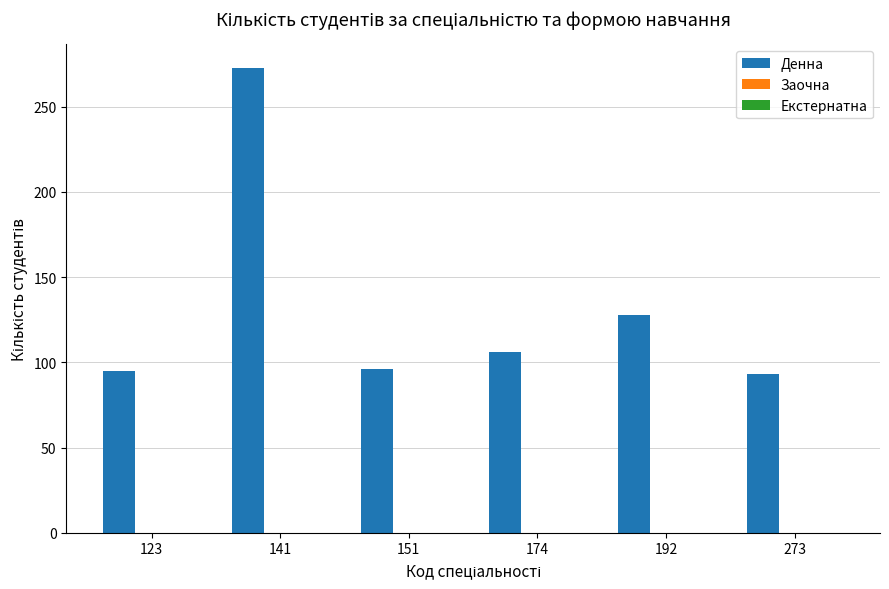

What is the change in value from 174 to 273?

-13